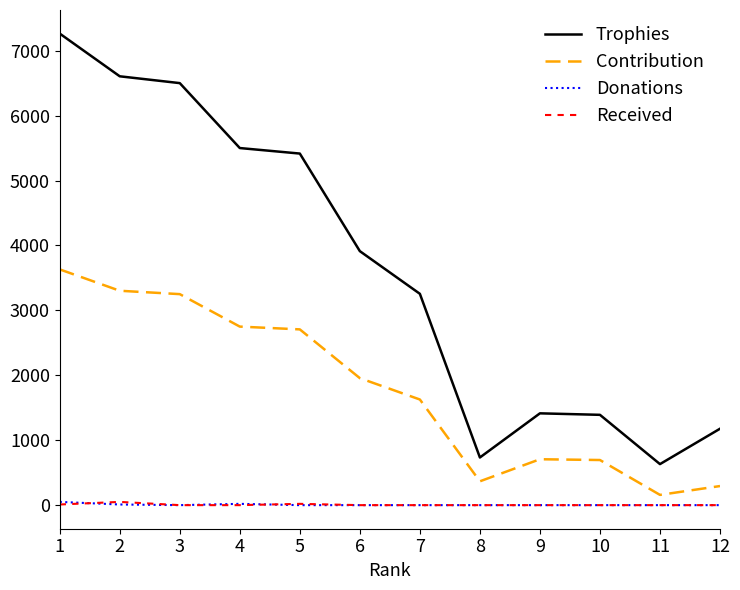

True or false: Trophies and Contribution intersect in this chart.

False